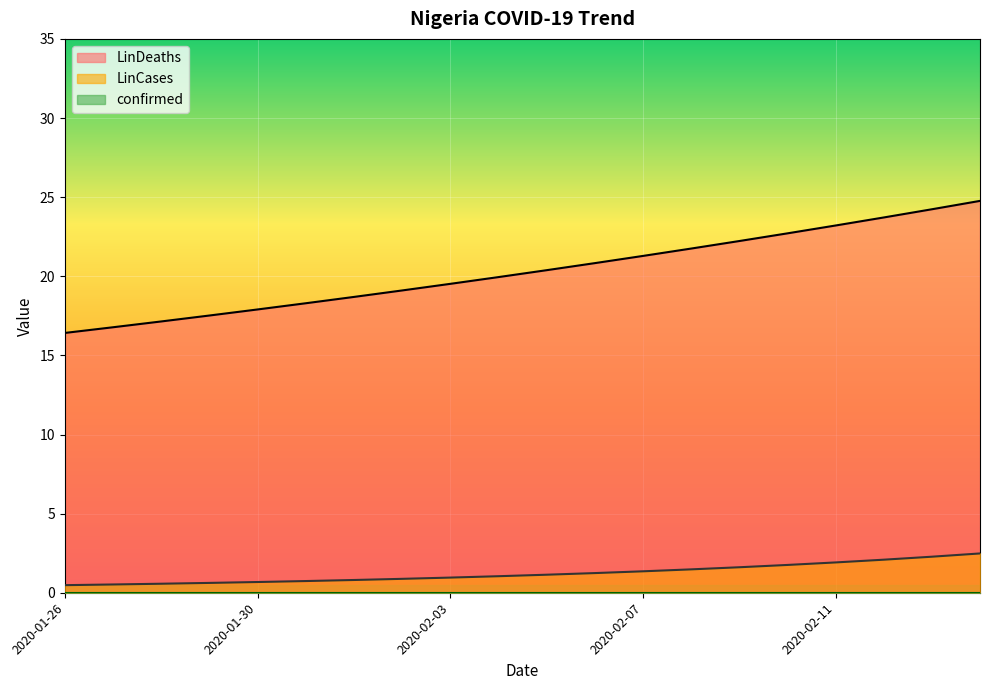

True or false: LinDeaths and LinCases cross at least once.

False